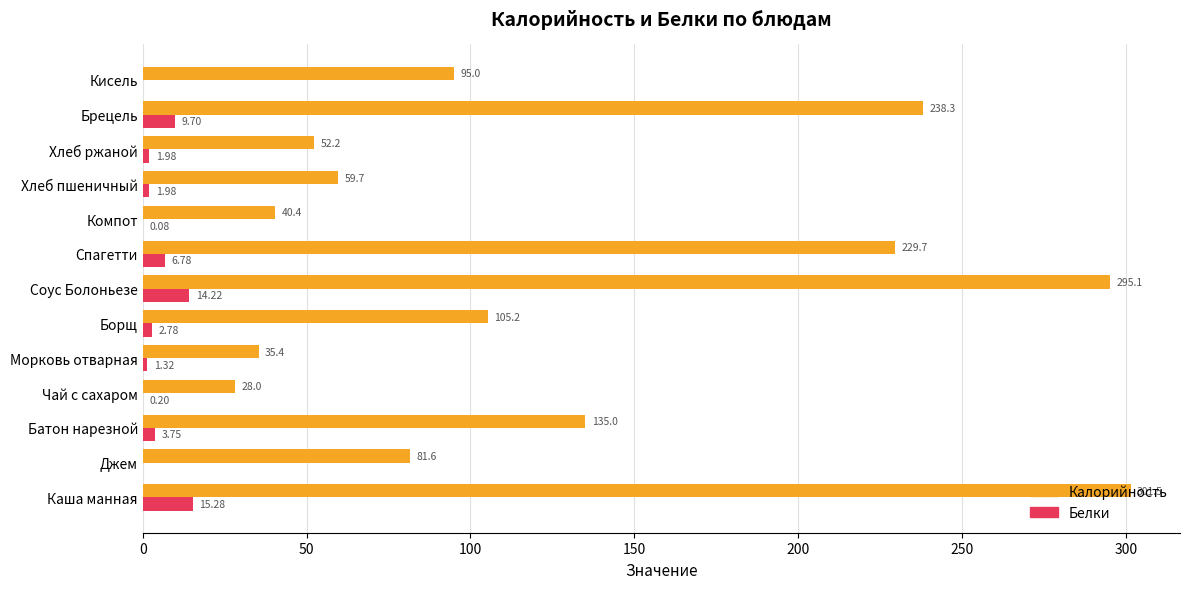

Count the number of data series in this chart.

2